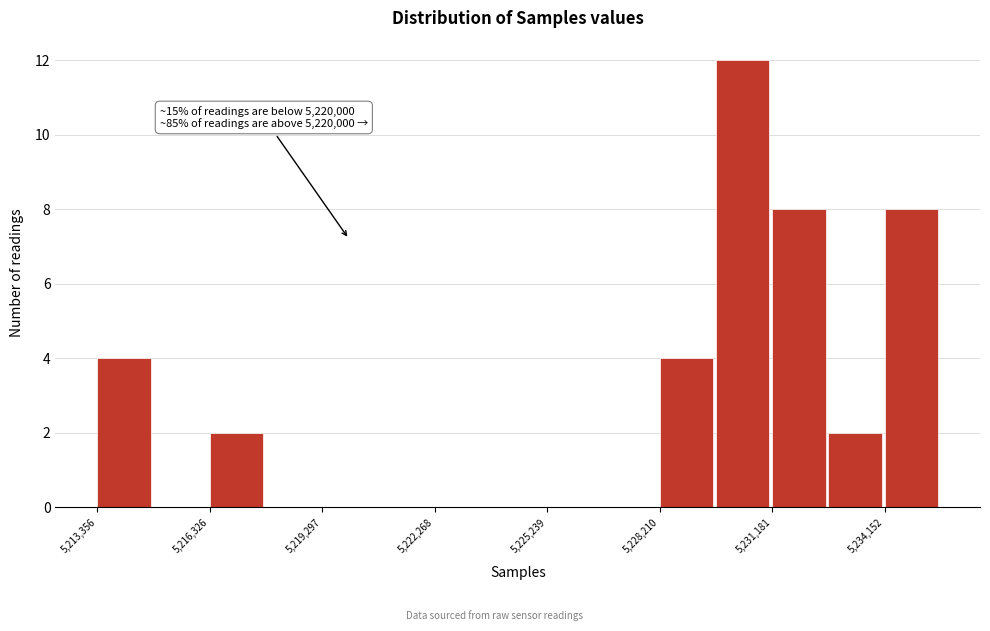

Read against the x-axis, roughly where is the centre of the tallest bar?

5230500